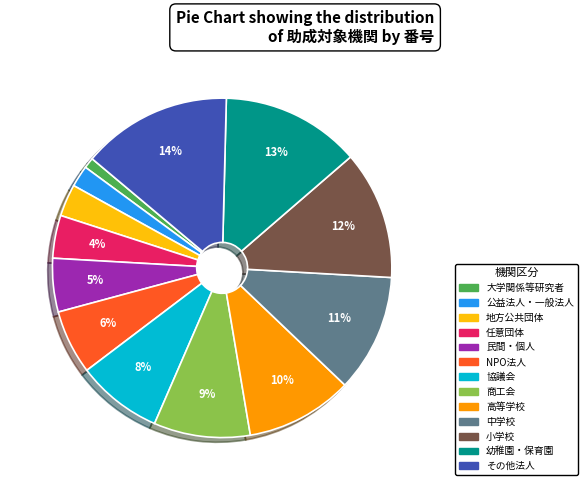

Which category has the biggest portion of the pie?

その他法人